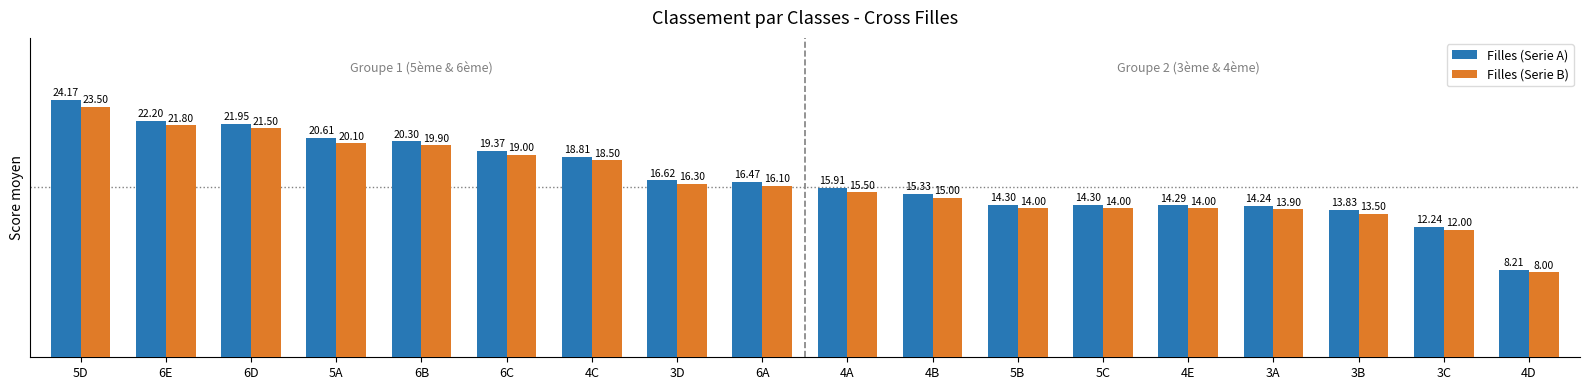

What is the label of the 16th bar from the right?

6D